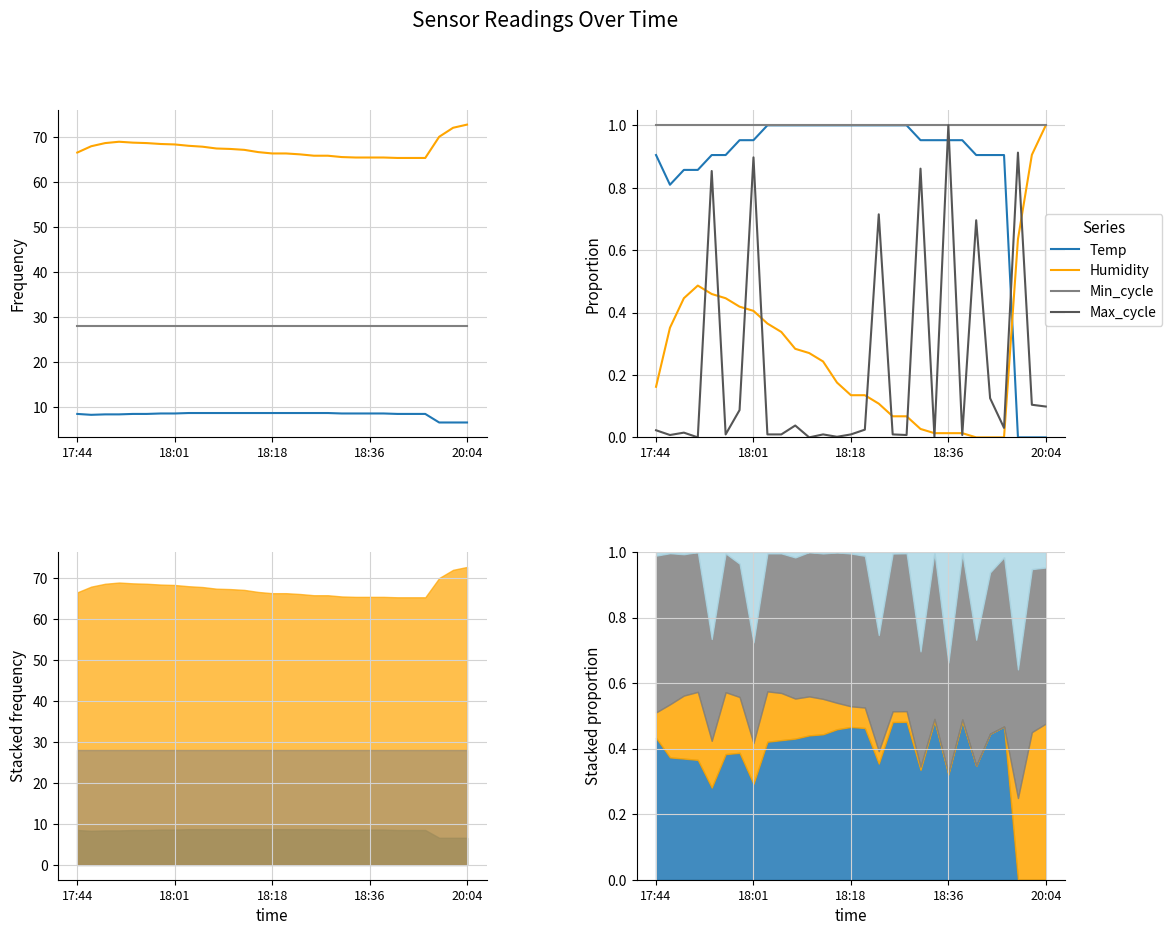

How many data points does each series have?

29